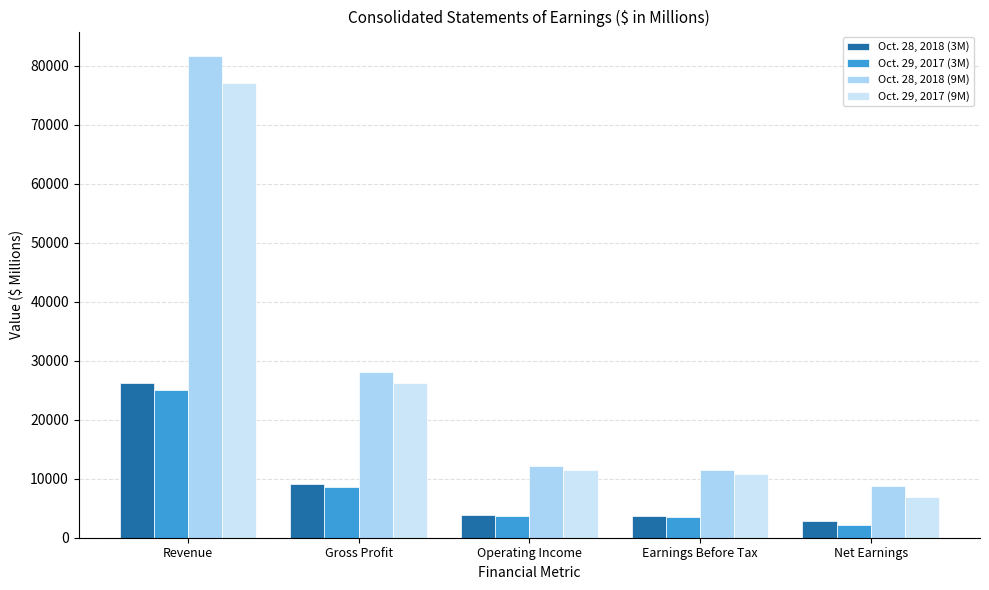

What is the sum of all Oct. 29, 2017 (3M) values?

42952